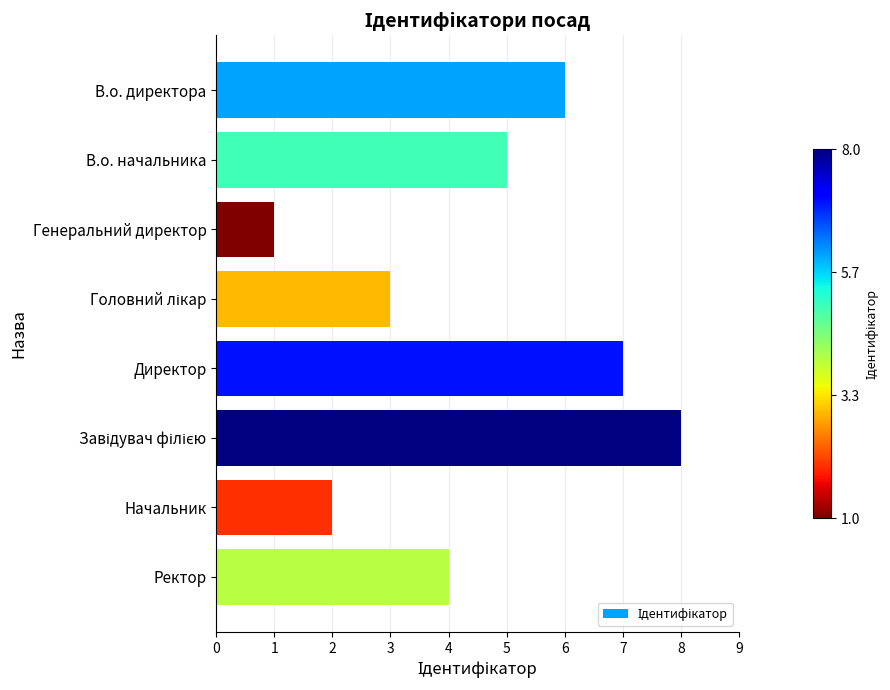

Which has a higher value, Генеральний директор or Директор?

Директор